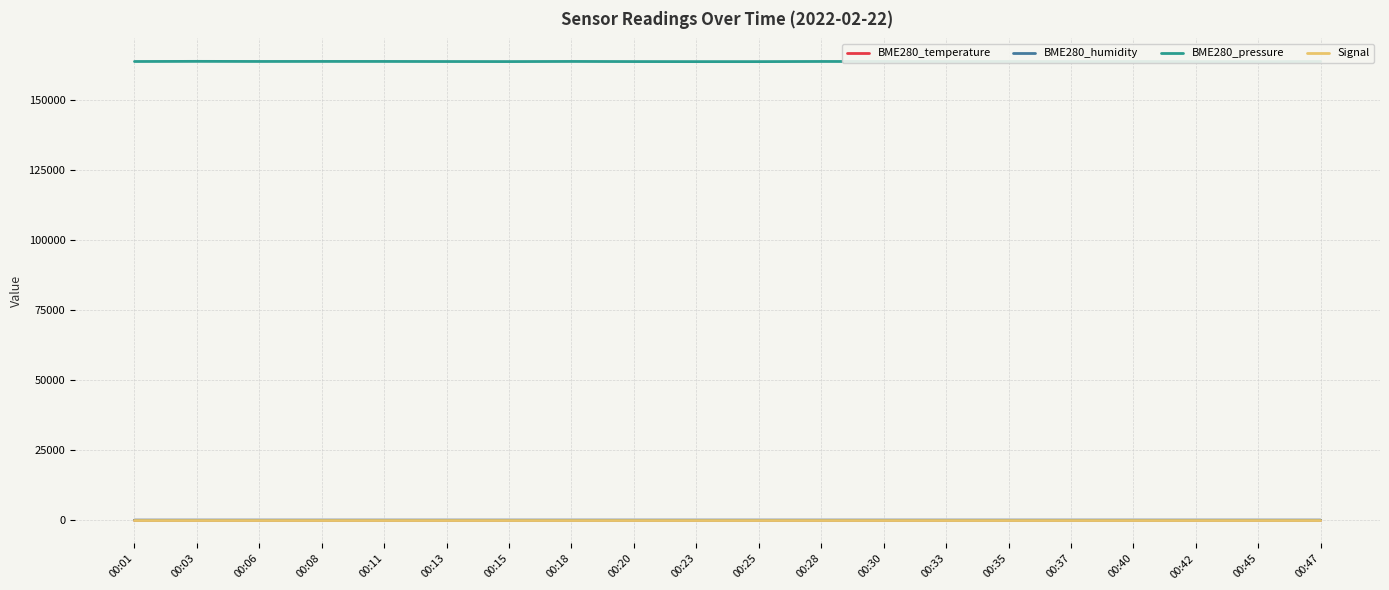

True or false: BME280_humidity has more than 1 points higher than both neighbors.

True